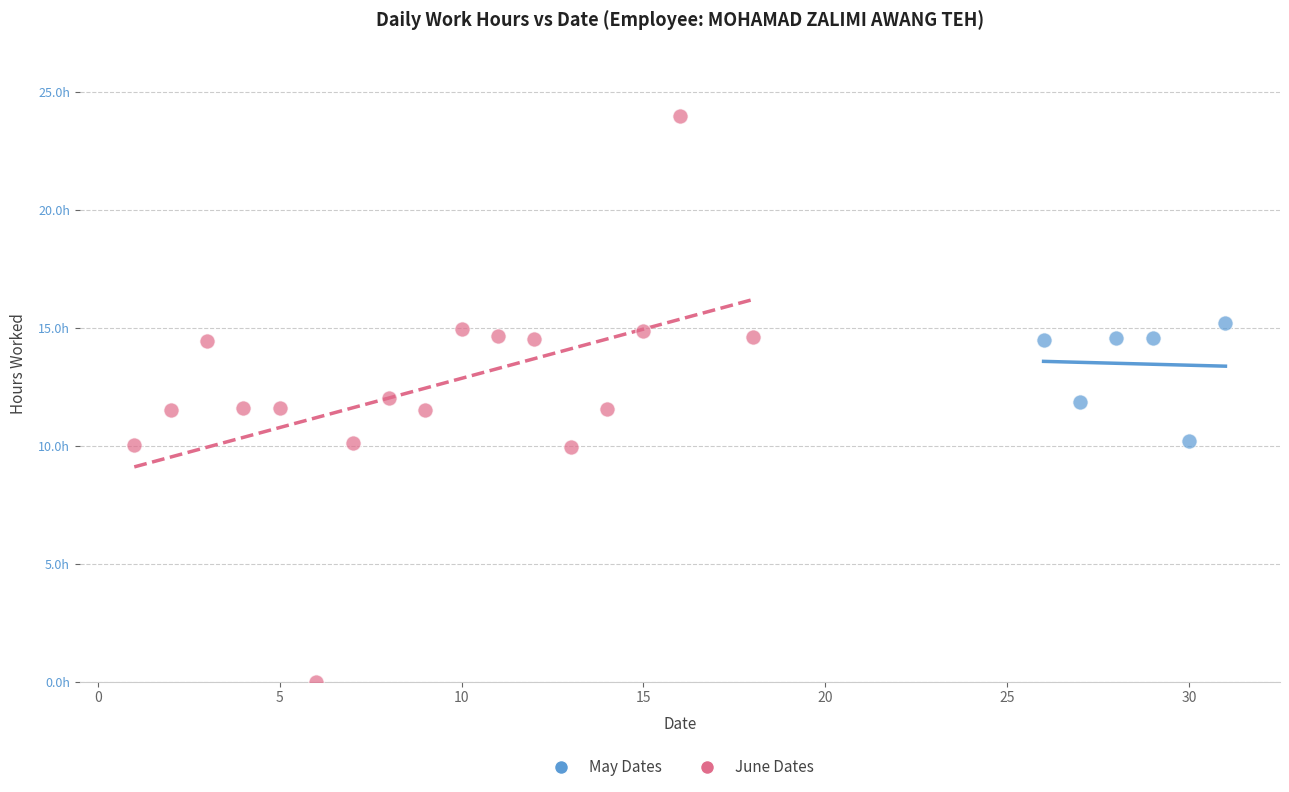

What are all the series names shown in the legend?

May Dates, June Dates